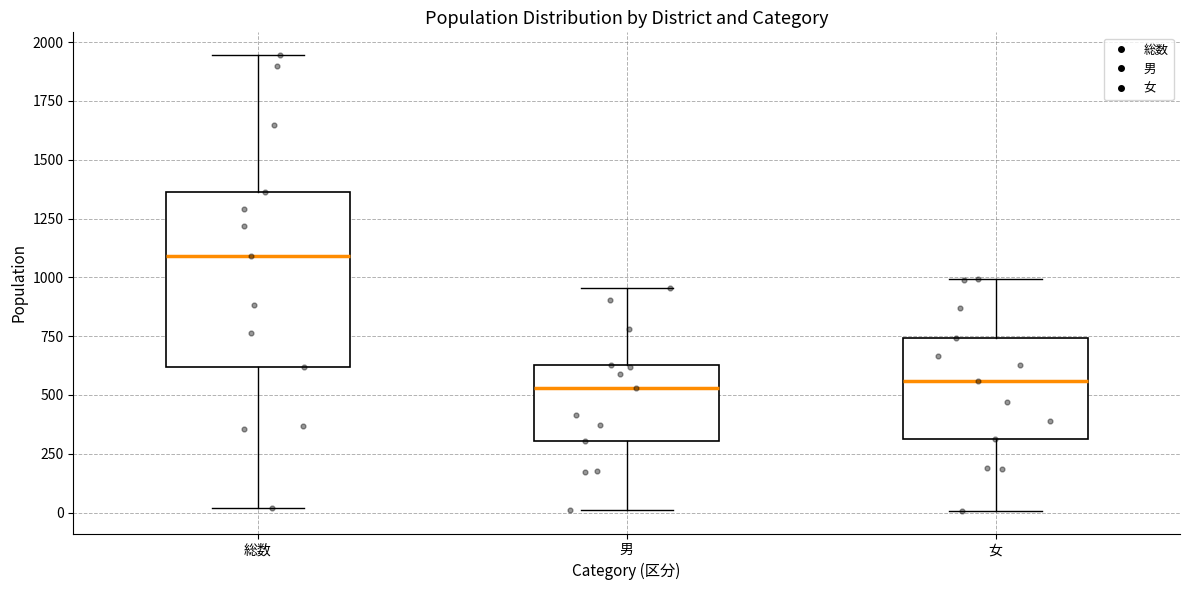

Which box's median line is the highest?

総数